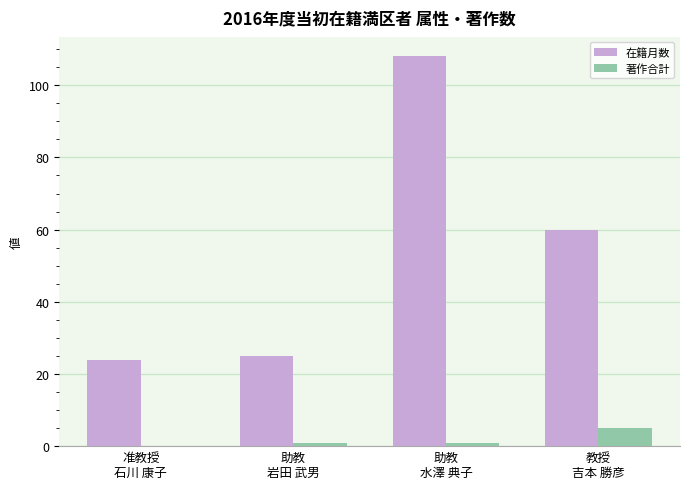

Is the value of 在籍月数 at 教授
吉本 勝彦 greater than the value of 著作合計 at 助教
岩田 武男?

Yes